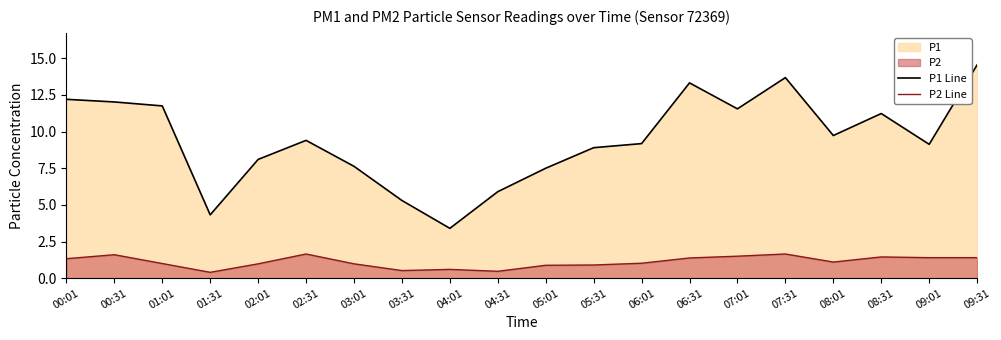

Which series has the largest range (max minus min)?

P1 Line